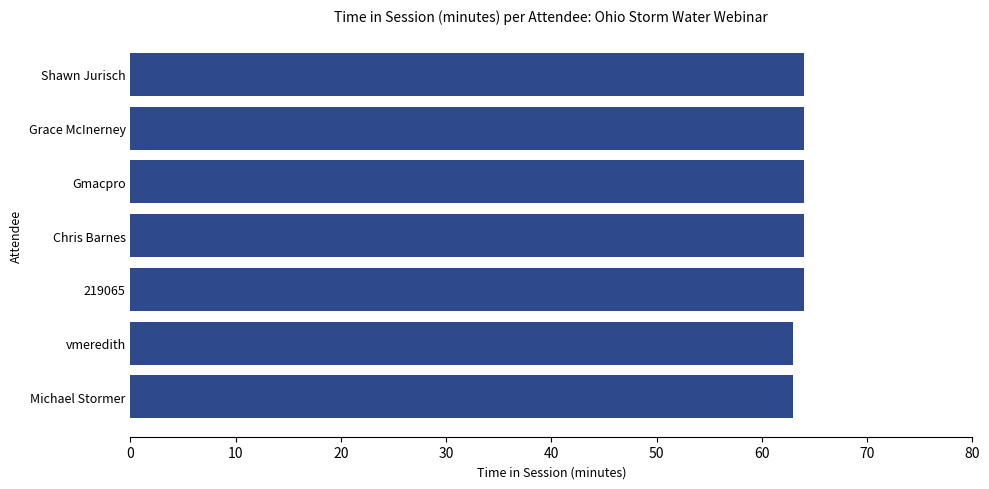

Approximately how many times larger is the value at Grace McInerney compared to Gmacpro?

1.0